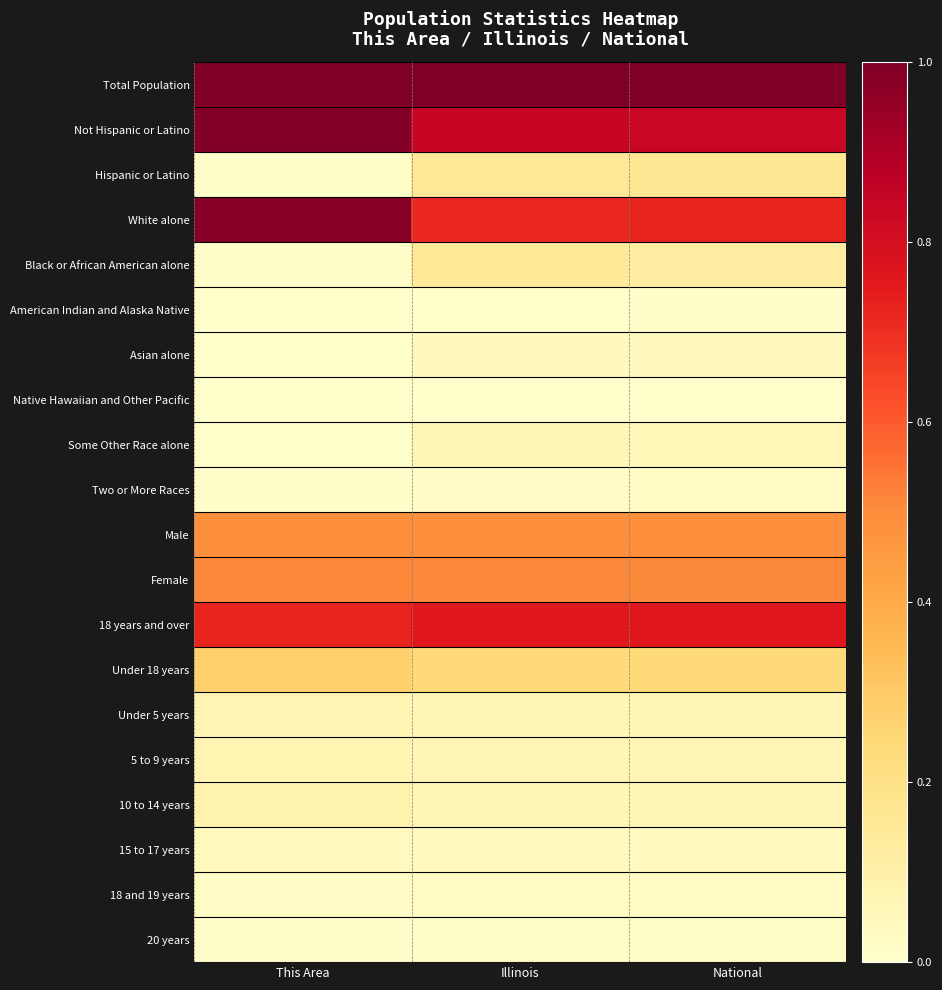

Which series has the widest spread of values?

White alone